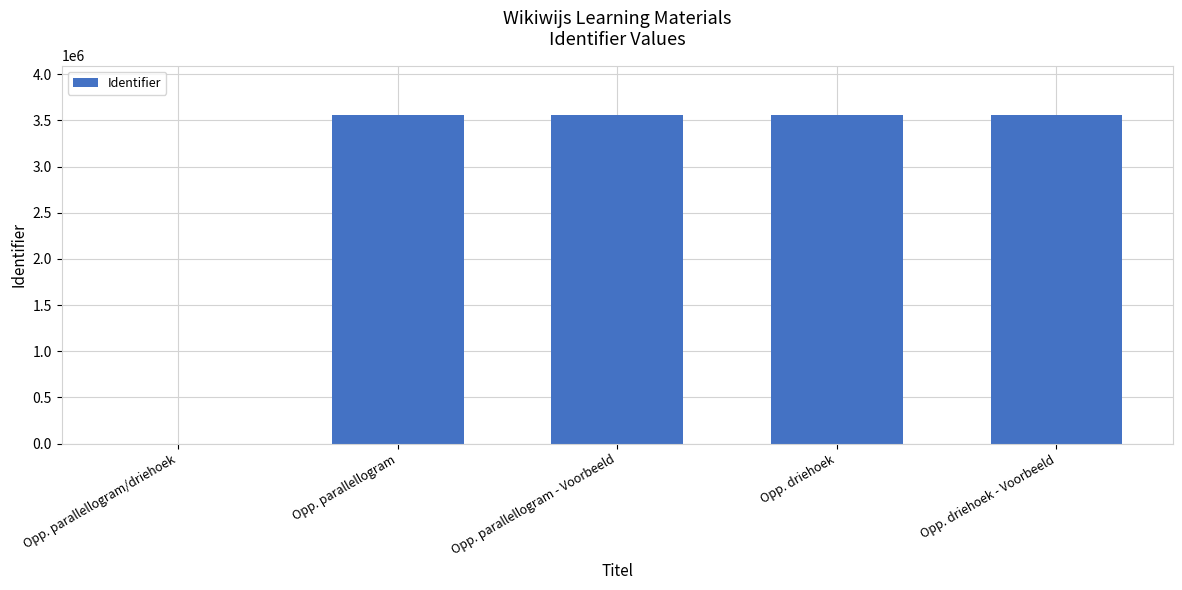

Read the value at Opp. driehoek.

3559171